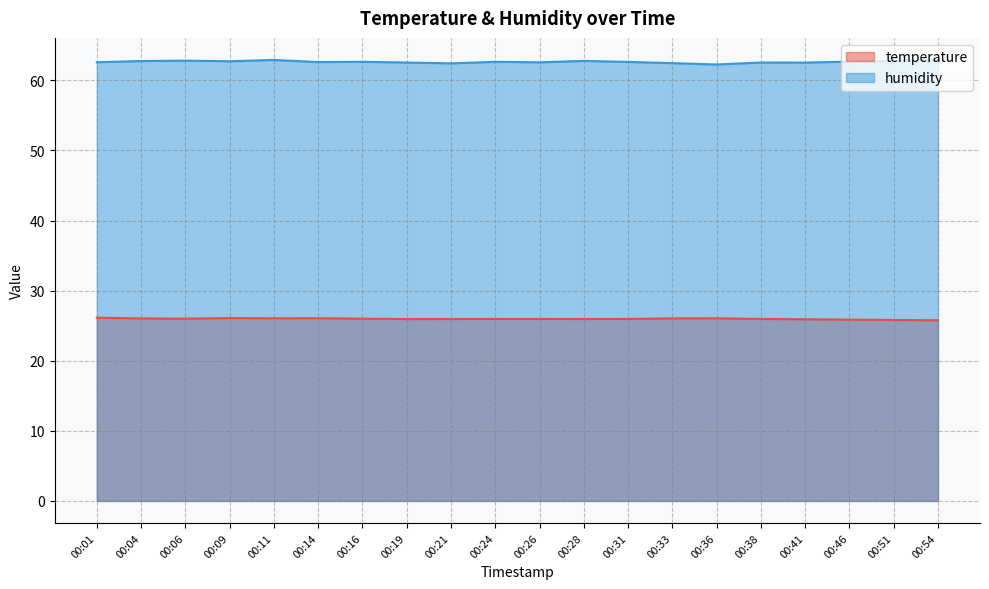

What is the maximum value for humidity?

62.9